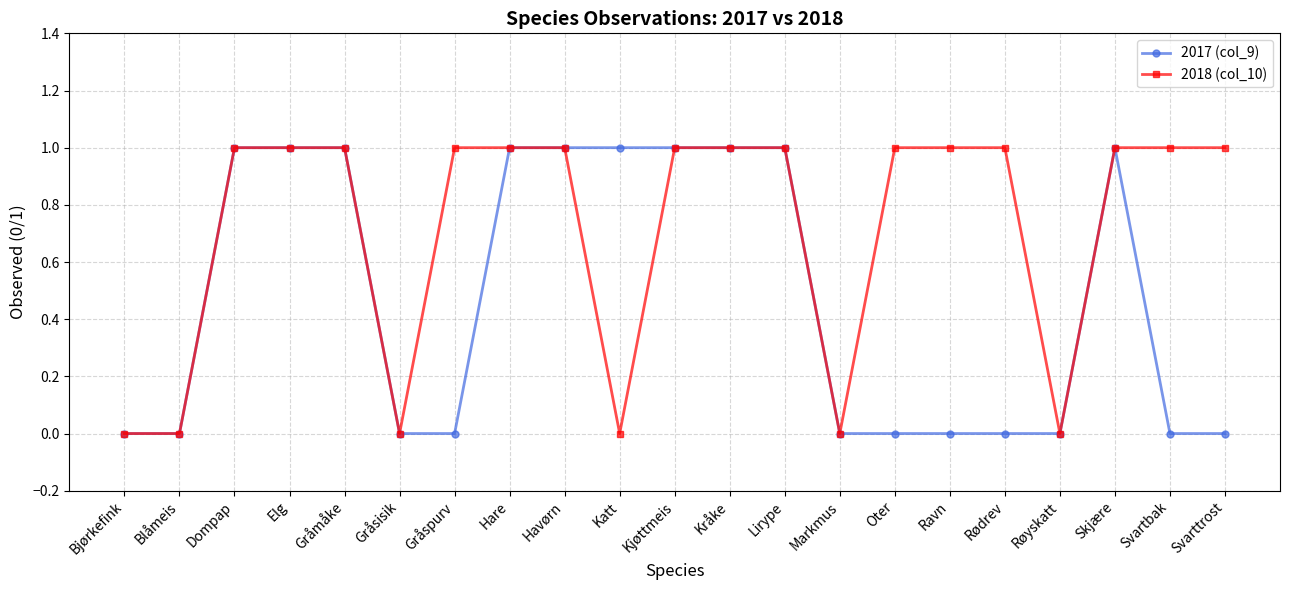

List the series in order of their overall mean, highest first.

2018 (col_10), 2017 (col_9)